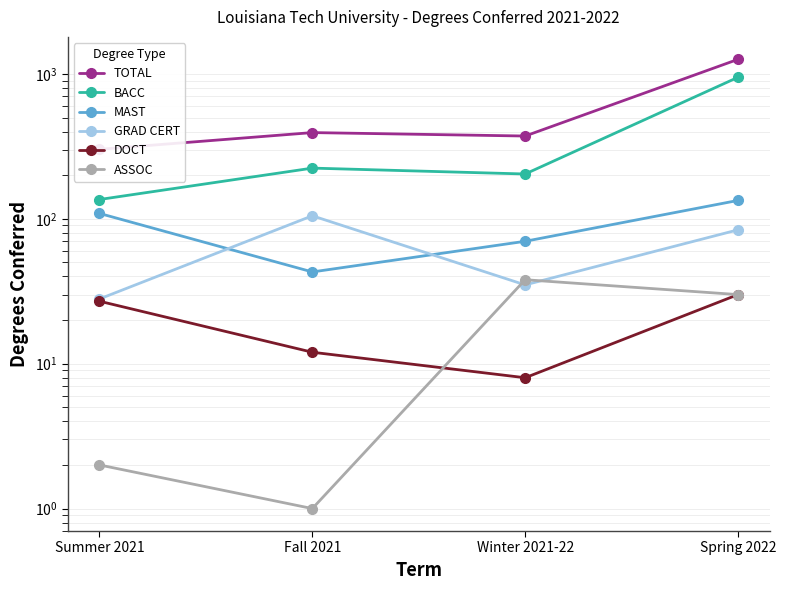

List the series in order of their peak value, highest first.

TOTAL, BACC, MAST, GRAD CERT, ASSOC, DOCT